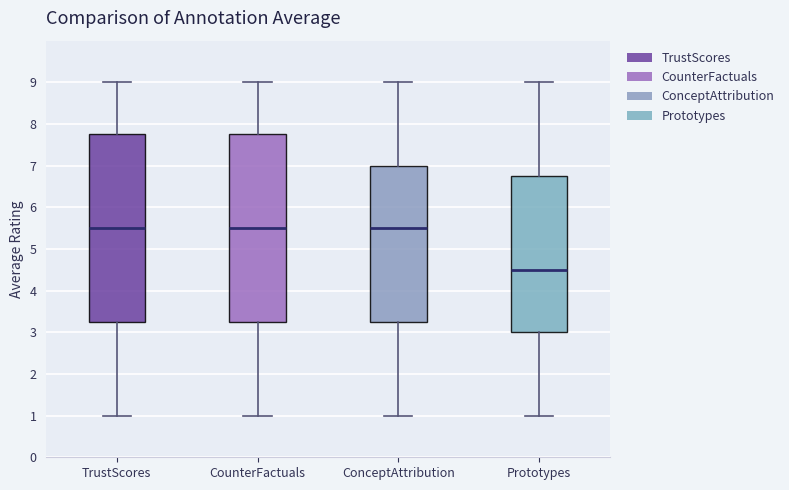

Reading left to right, transcribe this box plot: for each box, give where its median line is, the range the box spans, and where its two whiskers end, as read against the y-axis. The values are not printed on the chart, so give them approximately, as read against the axis.

TrustScores: median 5.5, box 3.3 to 7.8, whiskers 1.0 to 9.0
CounterFactuals: median 5.5, box 3.3 to 7.8, whiskers 1.0 to 9.0
ConceptAttribution: median 5.5, box 3.3 to 7.0, whiskers 1.0 to 9.0
Prototypes: median 4.5, box 3.0 to 6.8, whiskers 1.0 to 9.0